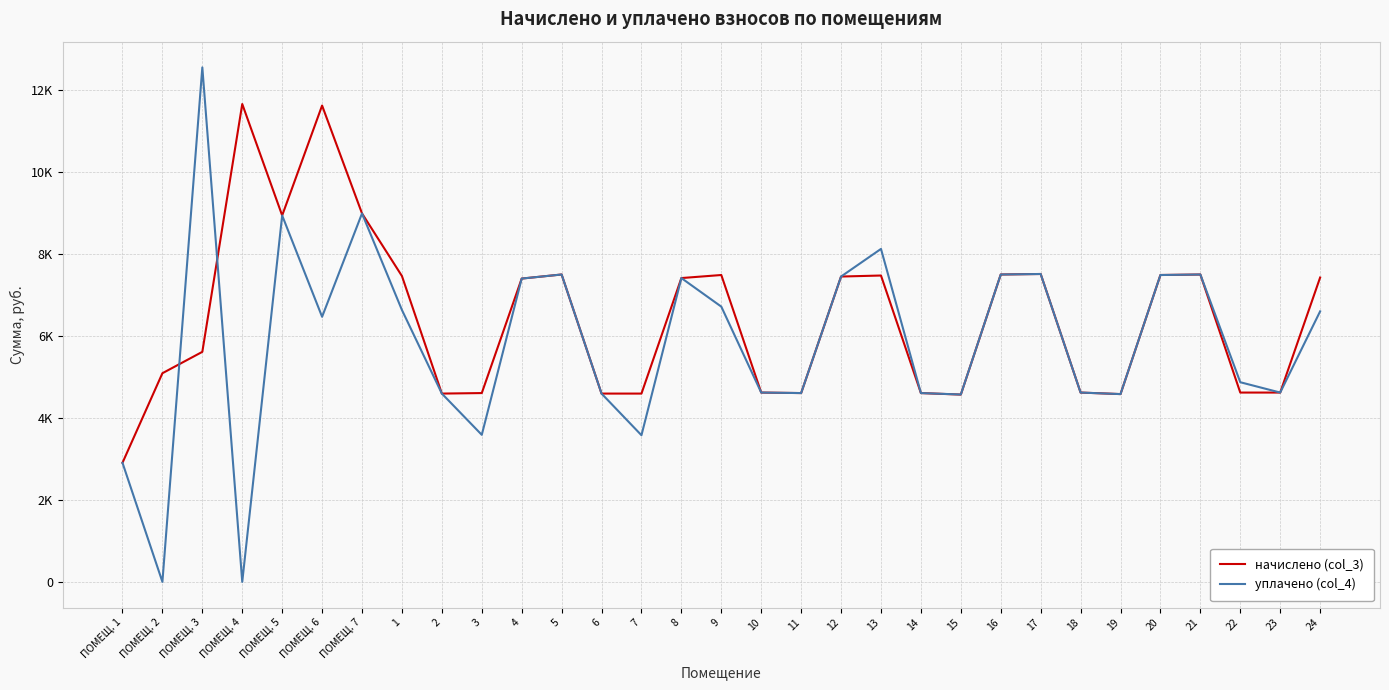

Is this an area chart (filled region under the line)?

No